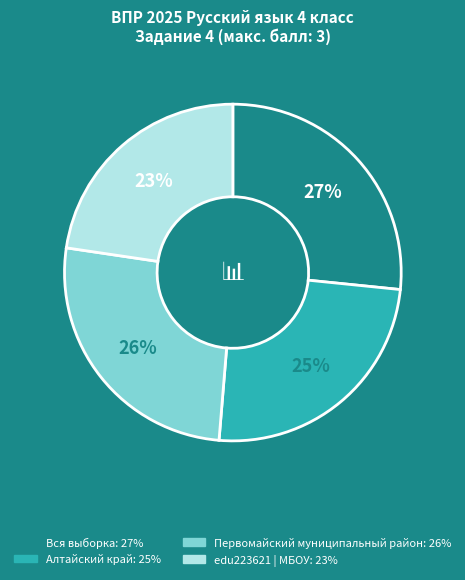

Which slice is the smallest?

edu223621 | МБОУ